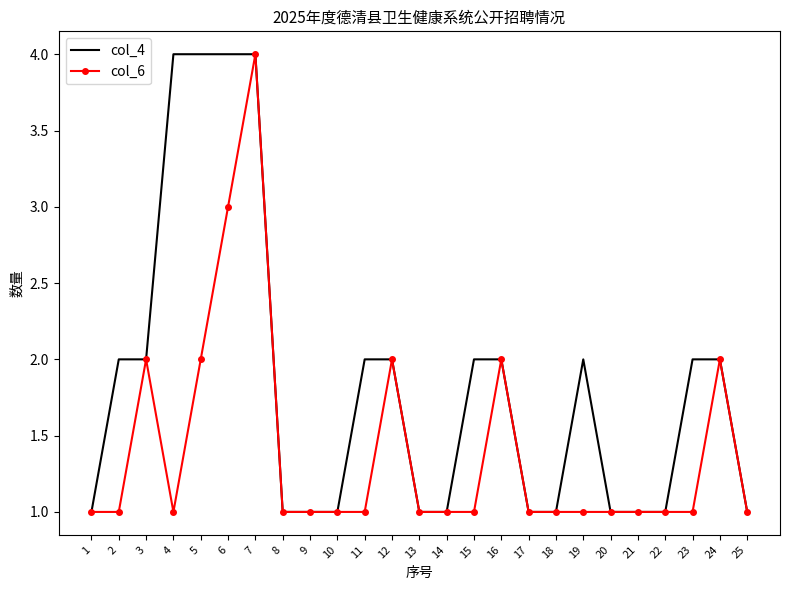

True or false: col_4 has a value of 2 at 23.

True